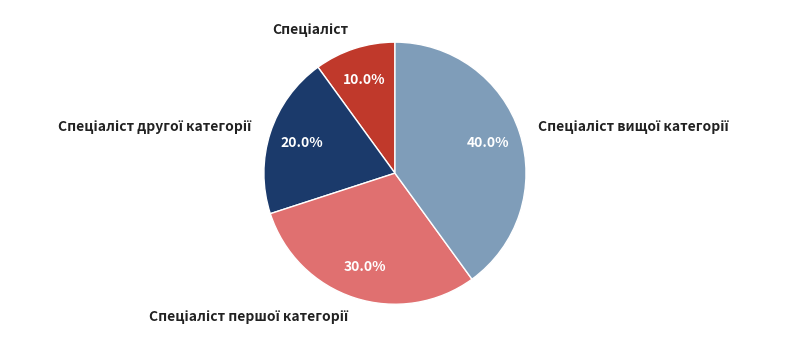

Is there any slice that represents more than half of the pie?

No